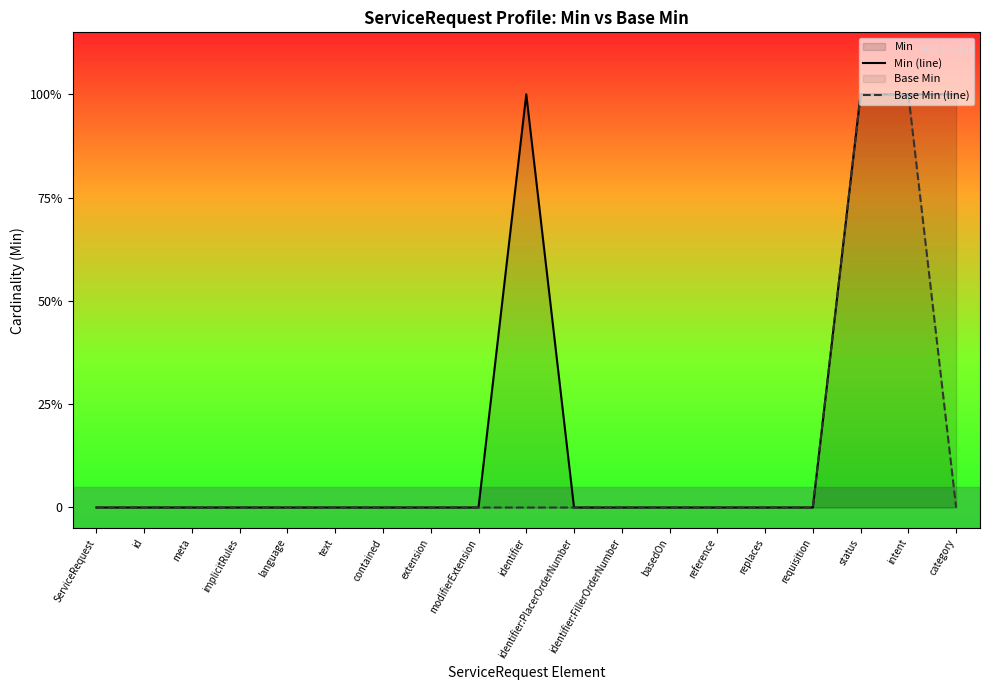

The Base Min (line) series shows 0 at replaces. True or false?

False